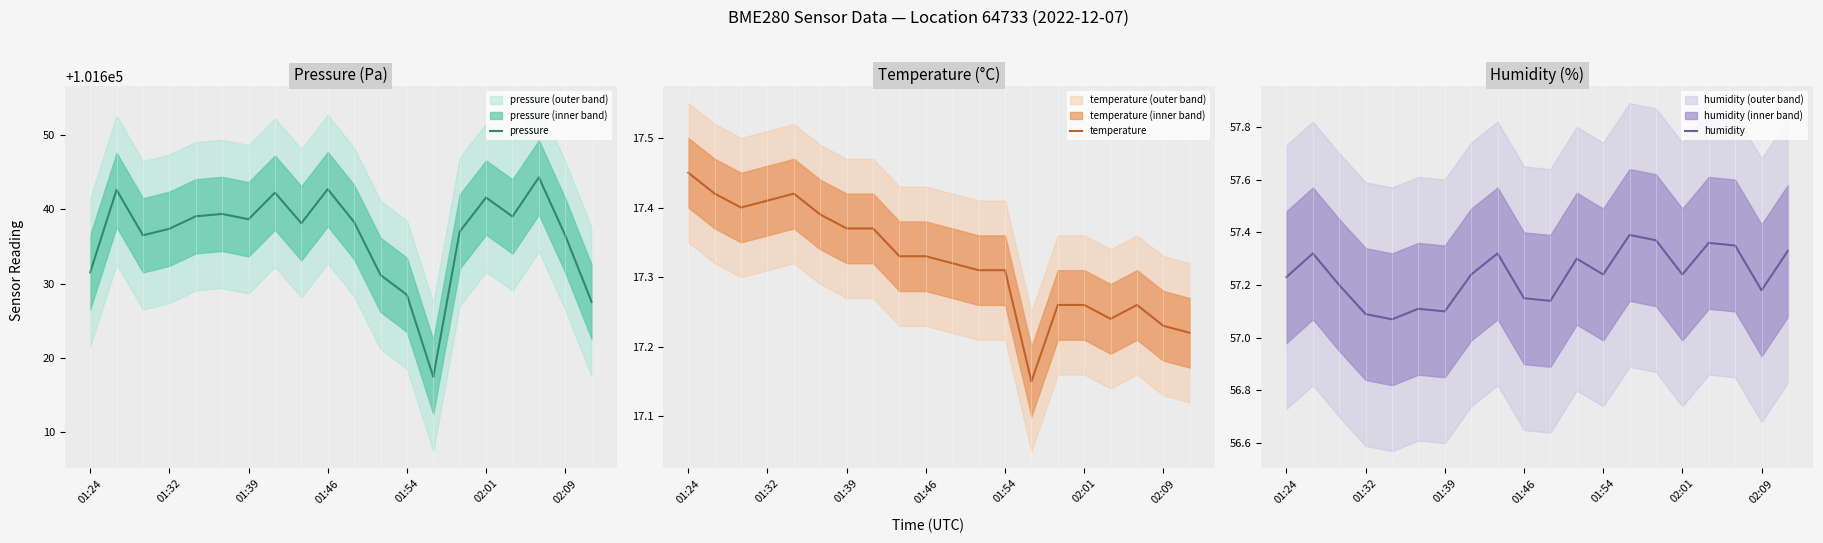

How many data points in pressure are above 101638?

11